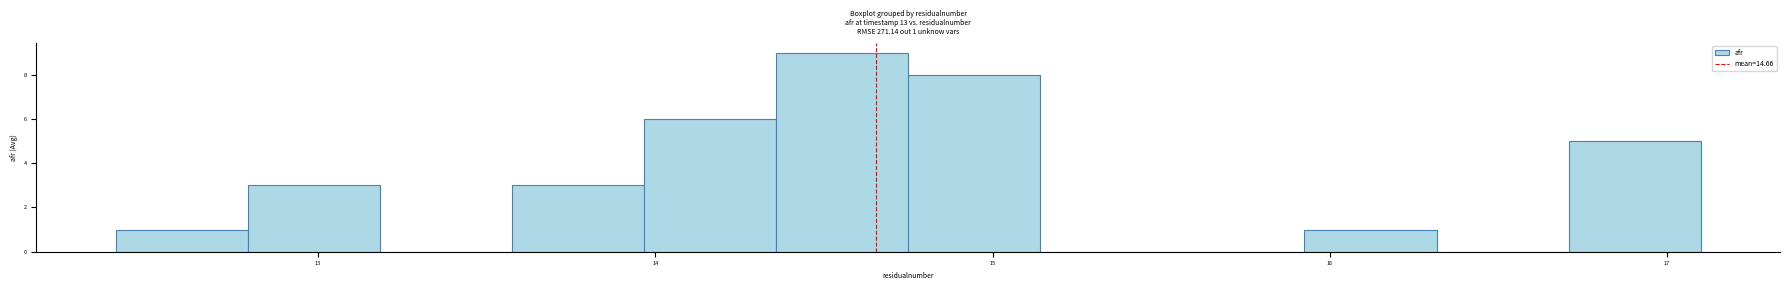

Around what value on the x-axis is the tallest bar? Give the approximate position of its centre, as read against the axis.

14.6